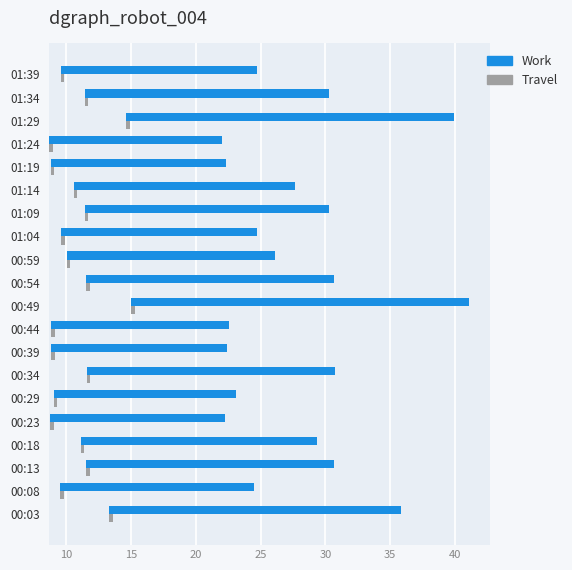

Are the bars grouped side by side (vs. stacked)?

Yes